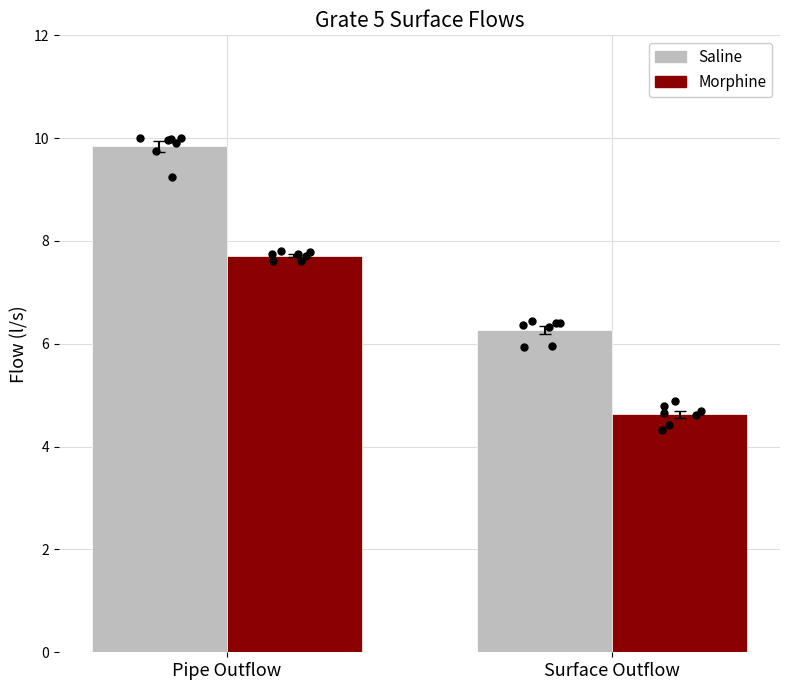

Which series has the largest total across all categories?

Saline